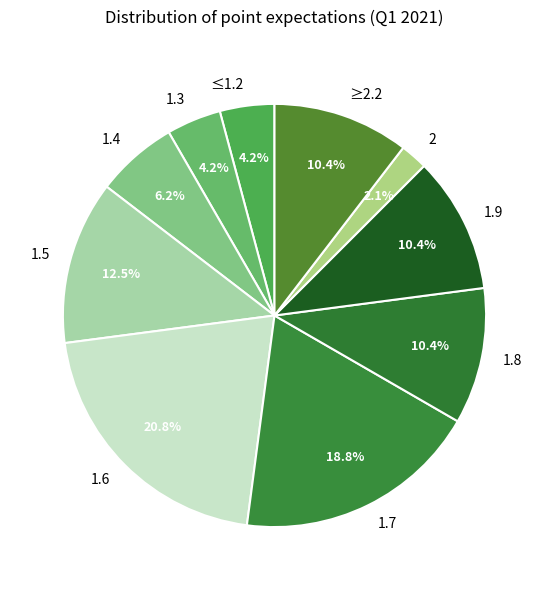

How many segments does this pie chart have?

10